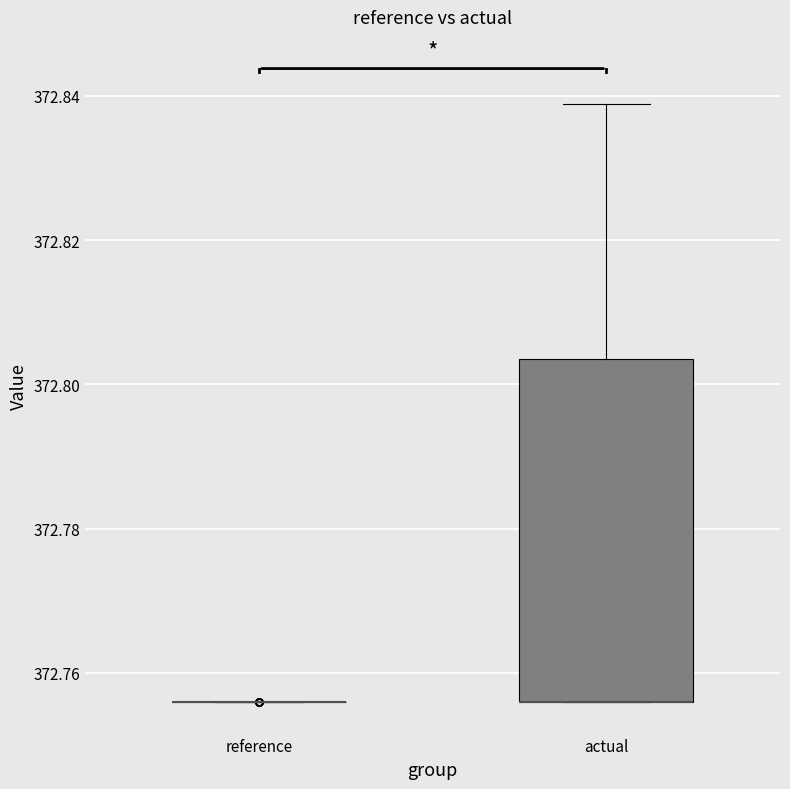

Comparing the boxes themselves (not the whiskers), which one is the tallest?

actual